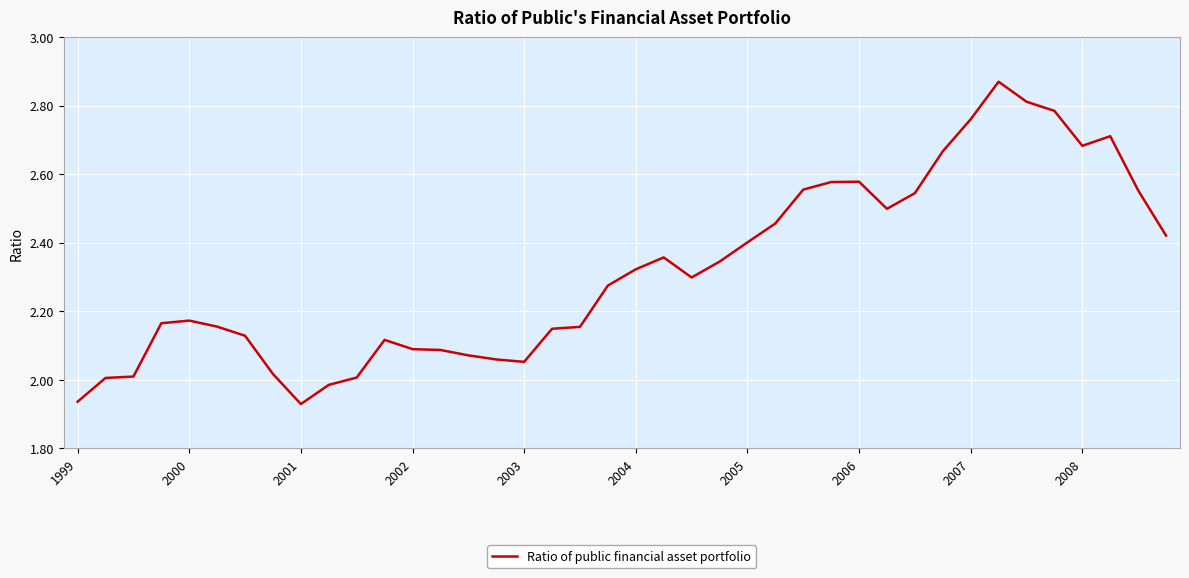

What is the difference between the maximum and minimum values?

0.9